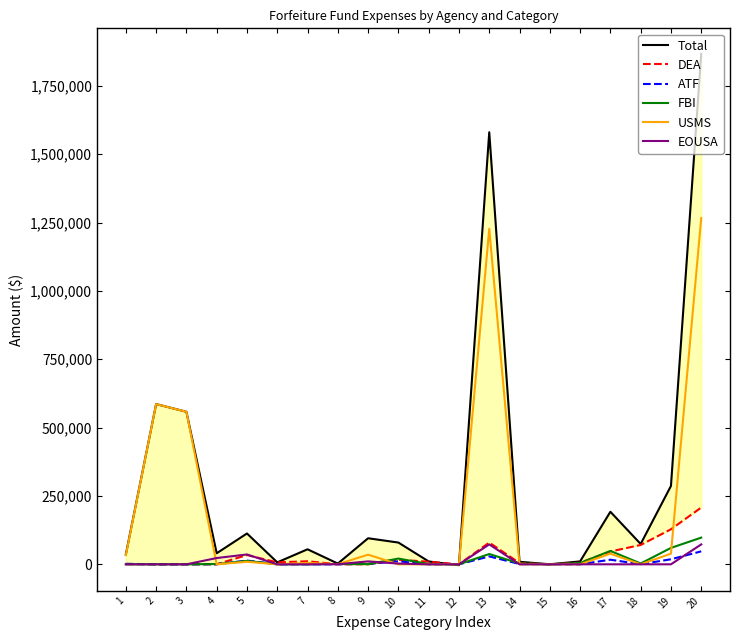

Does the chart have visible grid lines?

No